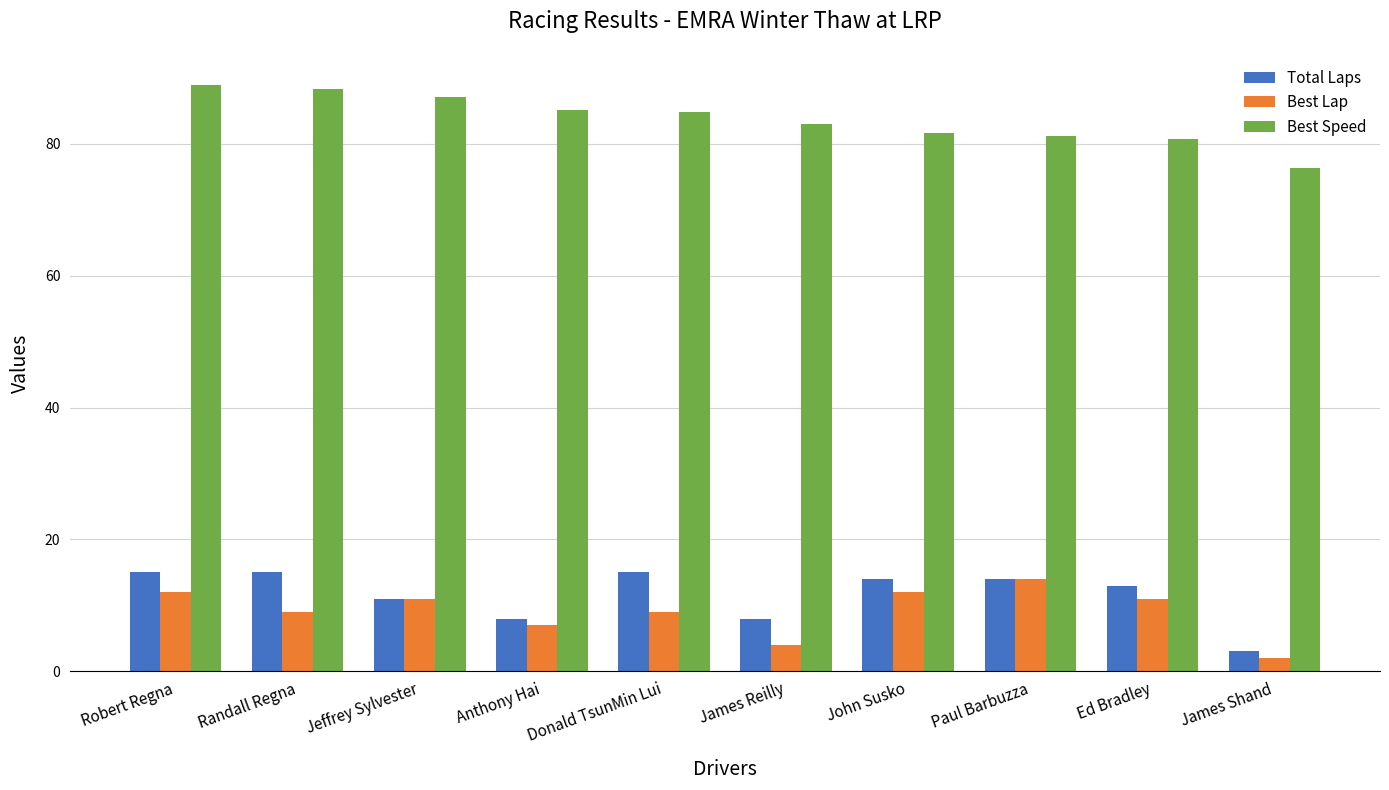

What is the value of the Total Laps bar at the 8th from the left?

14.0